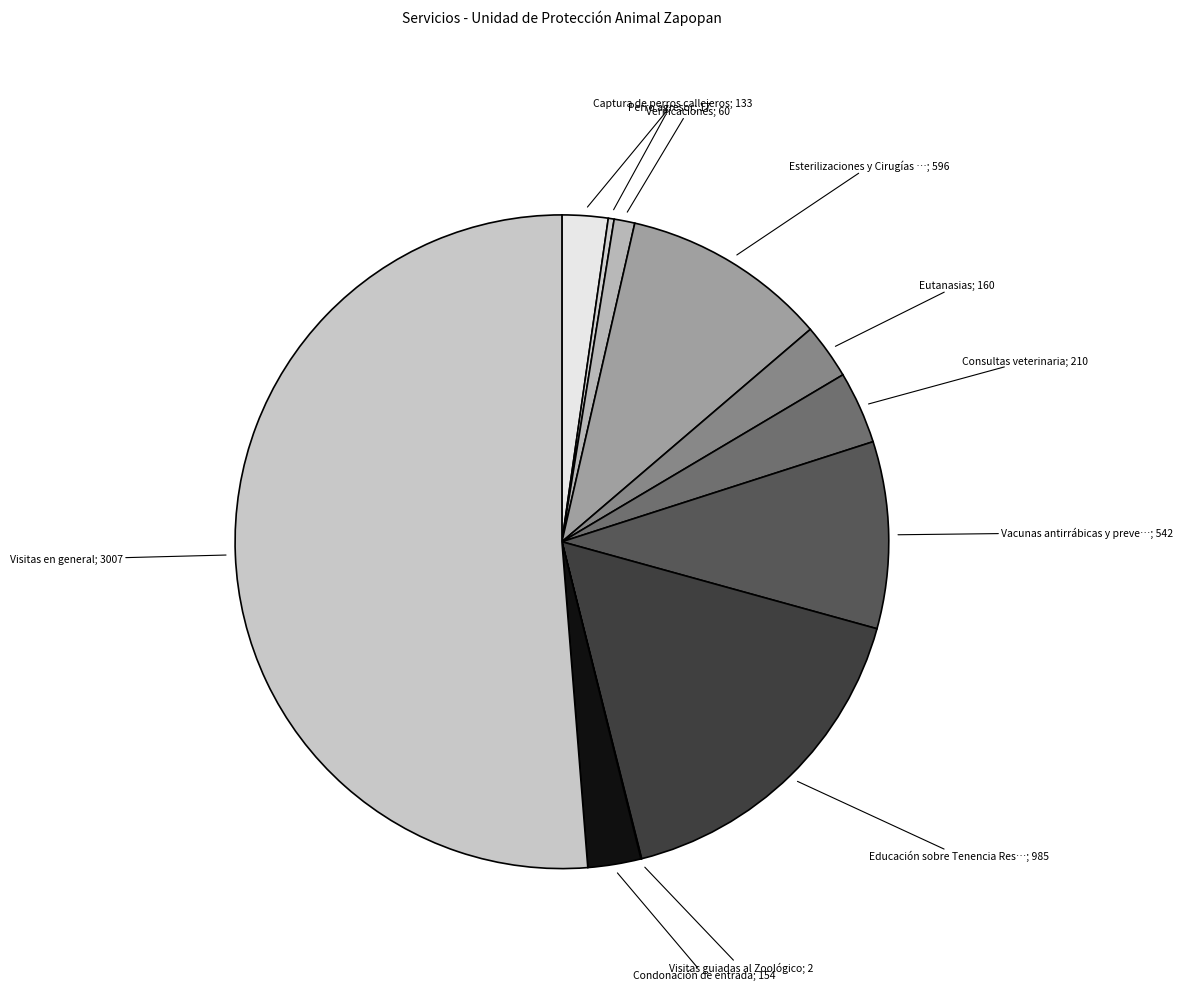

Is there a majority slice in this chart?

Yes